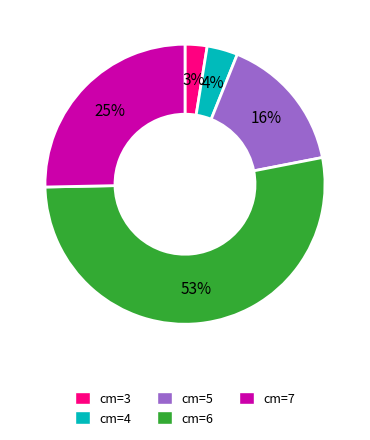

To the nearest percent, what portion does cm=4 represent?

4%